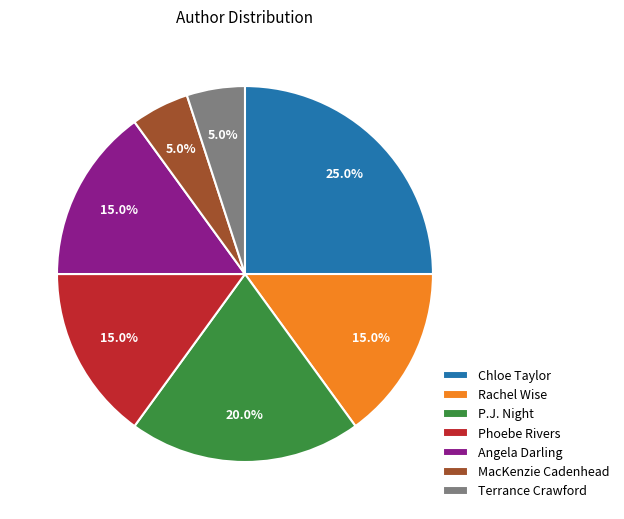

Between P.J. Night and Rachel Wise, which is larger?

P.J. Night